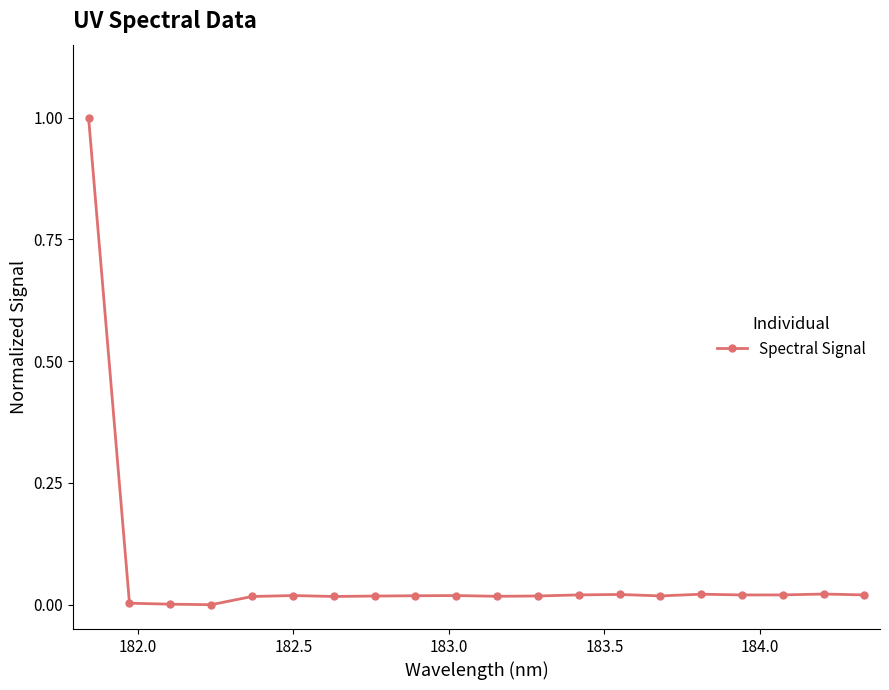

What is the difference between the maximum and second lowest values?

1.0